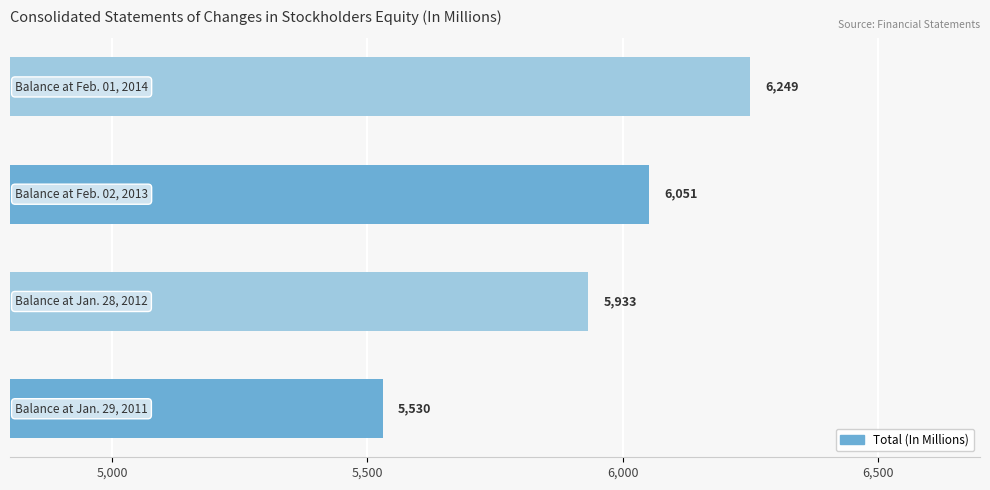

What is the difference between the second highest and second lowest values?

118